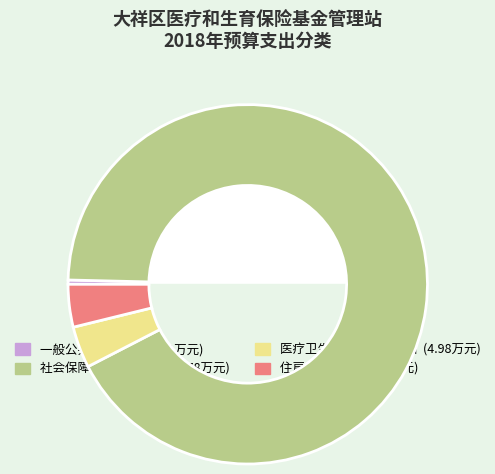

Which slice is the smallest?

一般公共服务支出